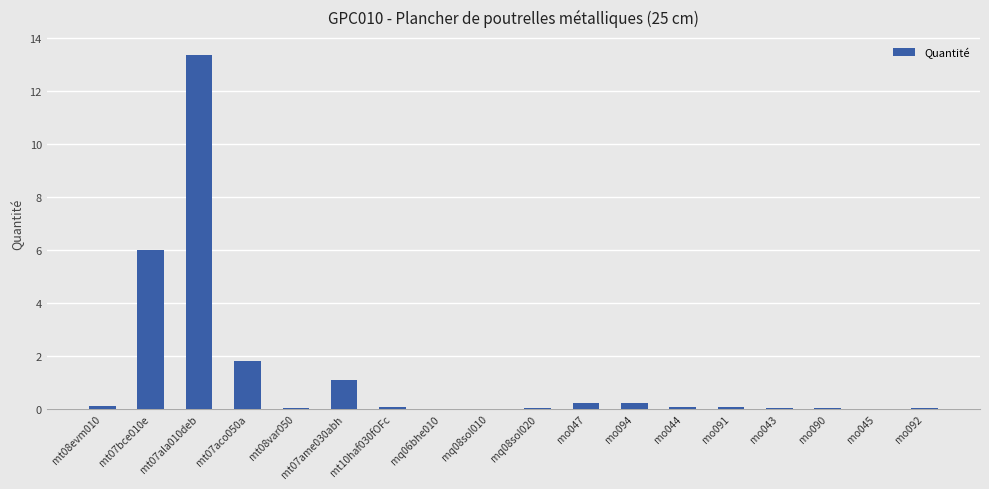

What is the greatest value displayed?

13.4